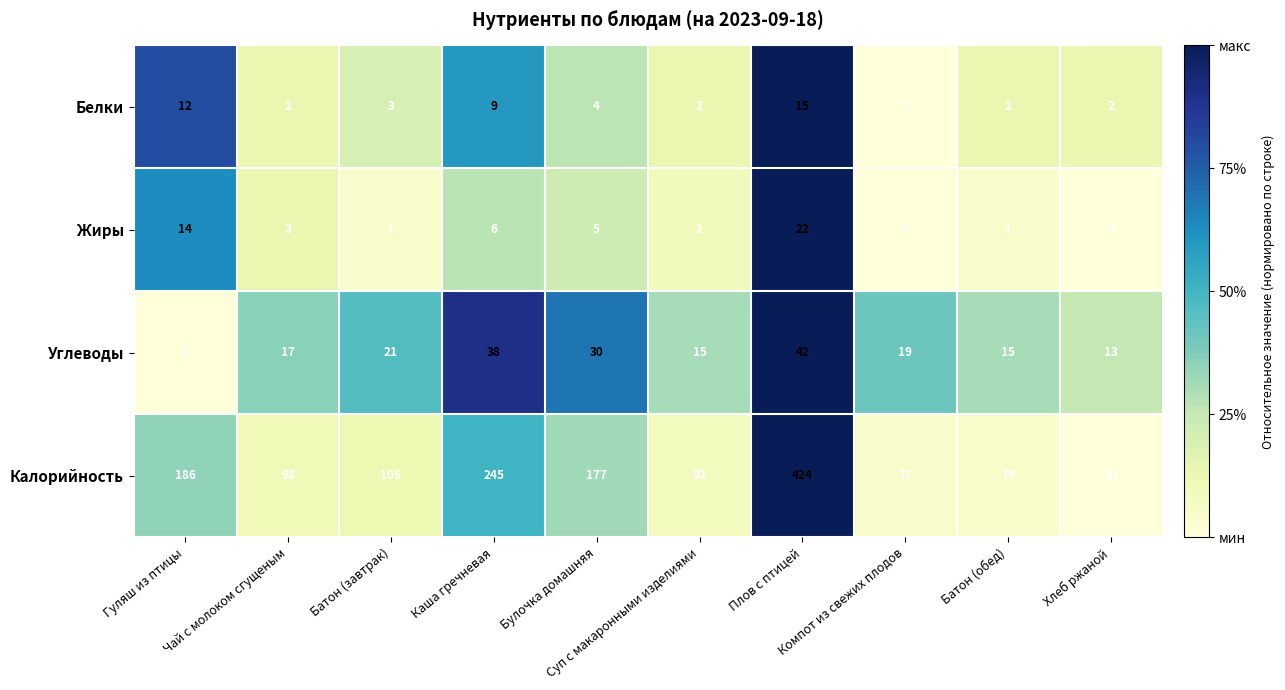

At how many categories does at least one series exceed 30?

10